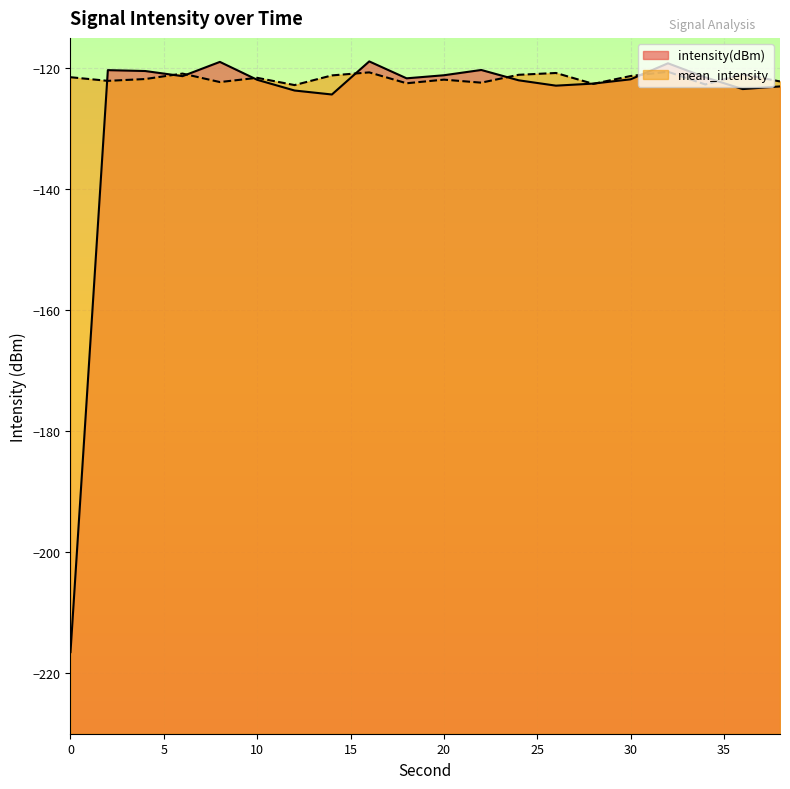

Is the value of intensity(dBm) at 8 greater than the value of mean_intensity at 4?

Yes